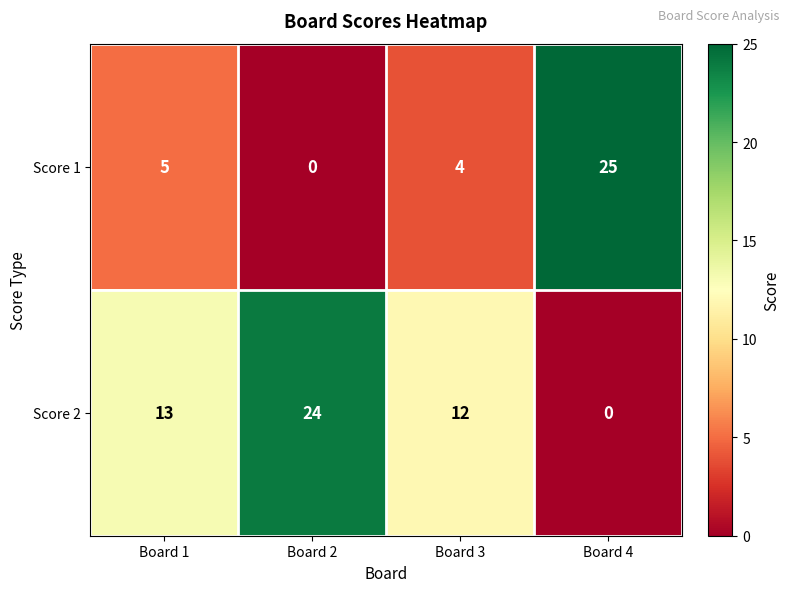

Between Board 1 and Board 2, which series saw the biggest shift?

Score 2